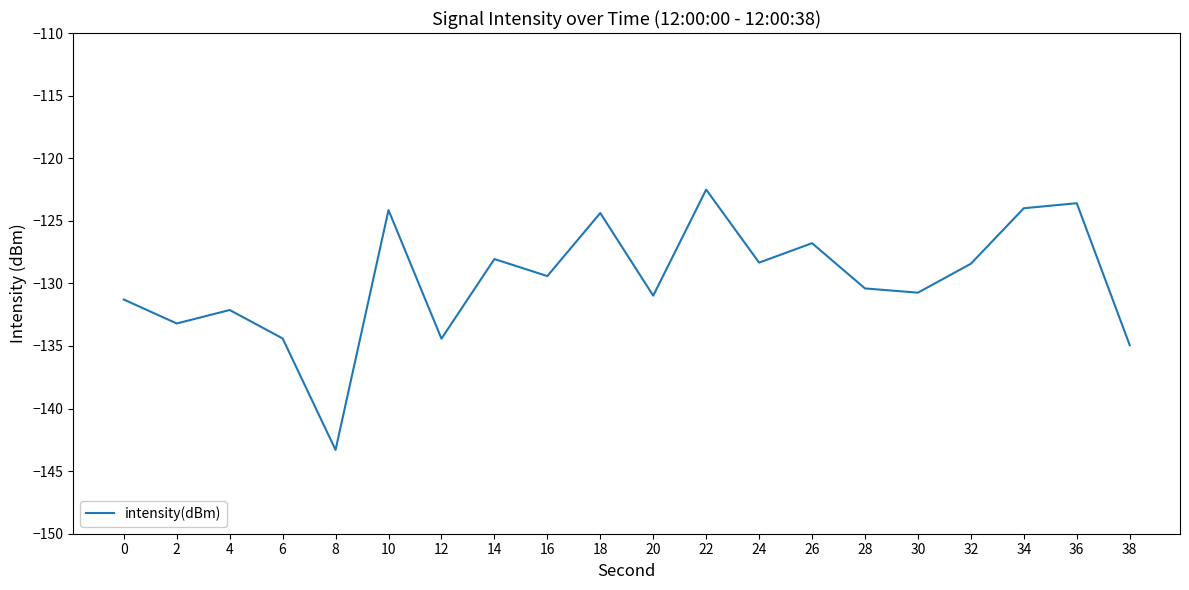

Is this an area chart (filled region under the line)?

No